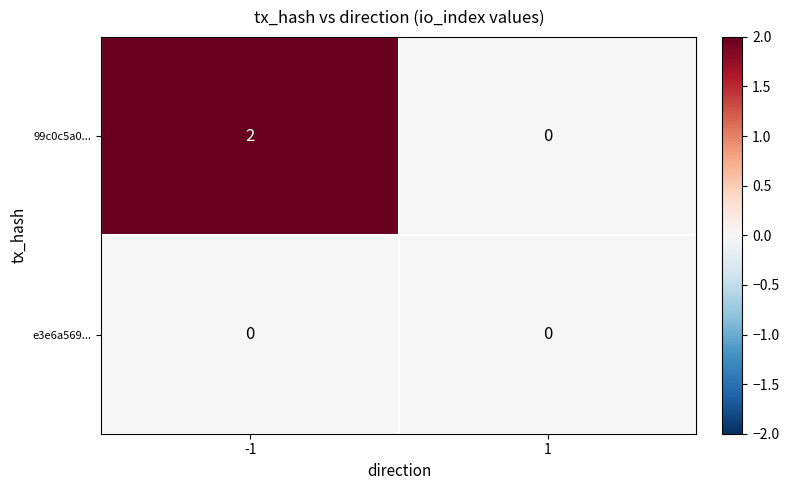

List the series in order of their overall mean, lowest first.

e3e6a569..., 99c0c5a0...